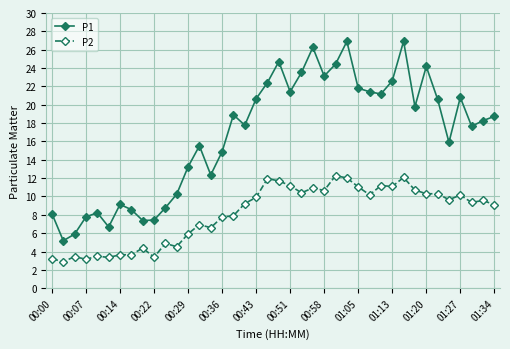

Which series has the largest range (max minus min)?

P1